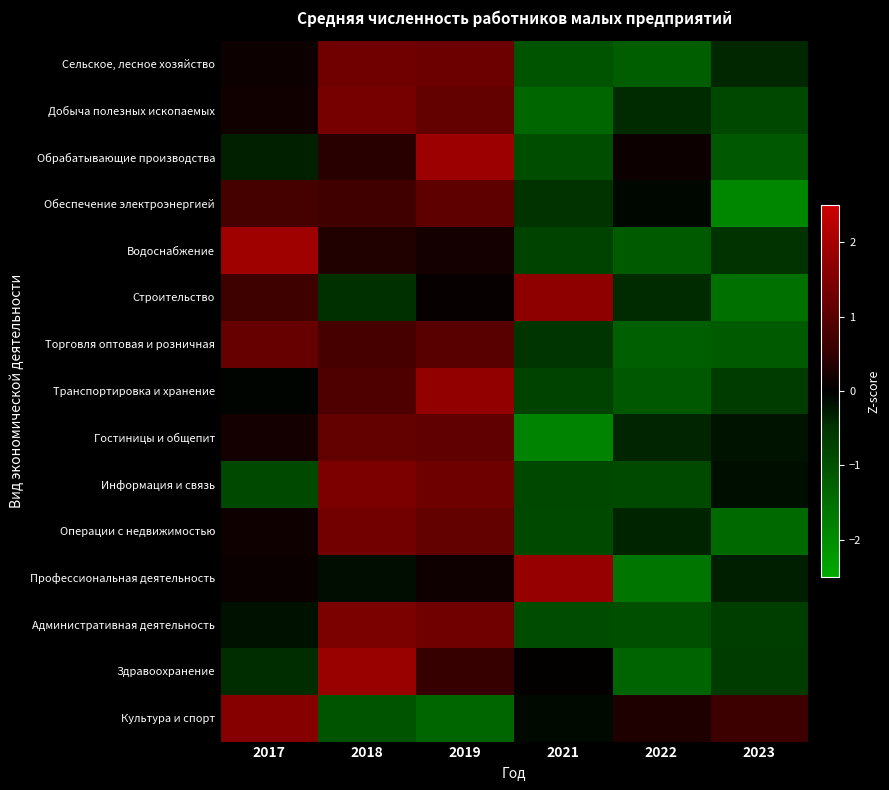

At how many categories does at least one series exceed 0?

6